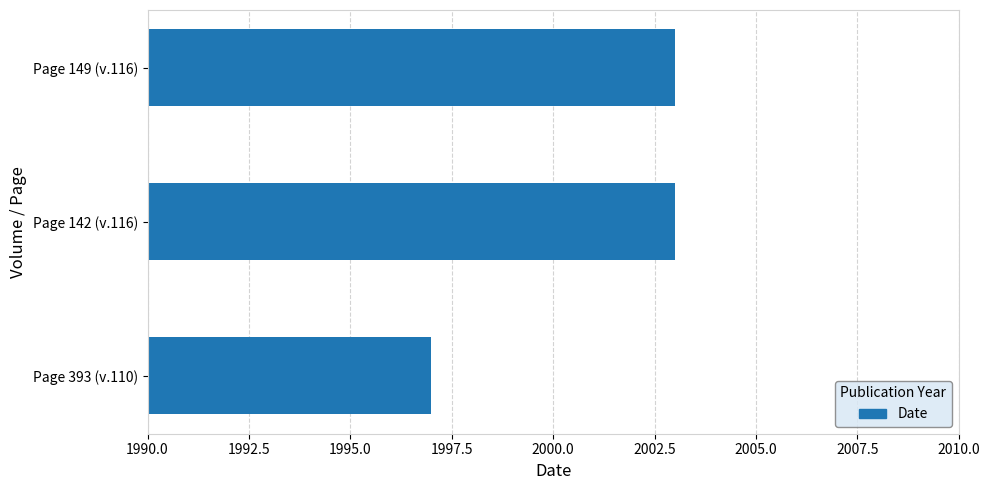

Approximately how many times larger is the value at Page 149 (v.116) compared to Page 393 (v.110)?

1.0